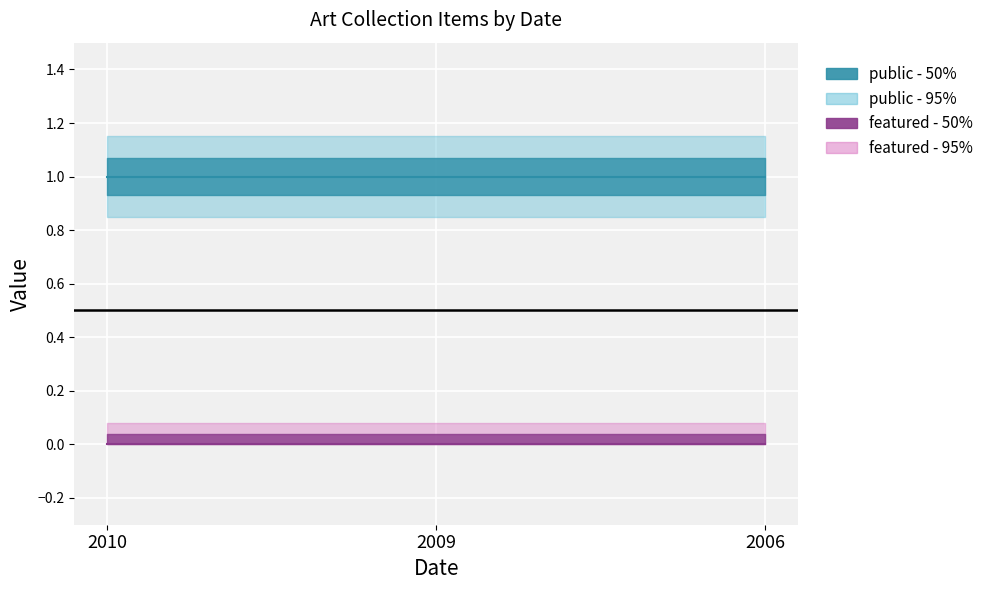

Count the number of data series in this chart.

2